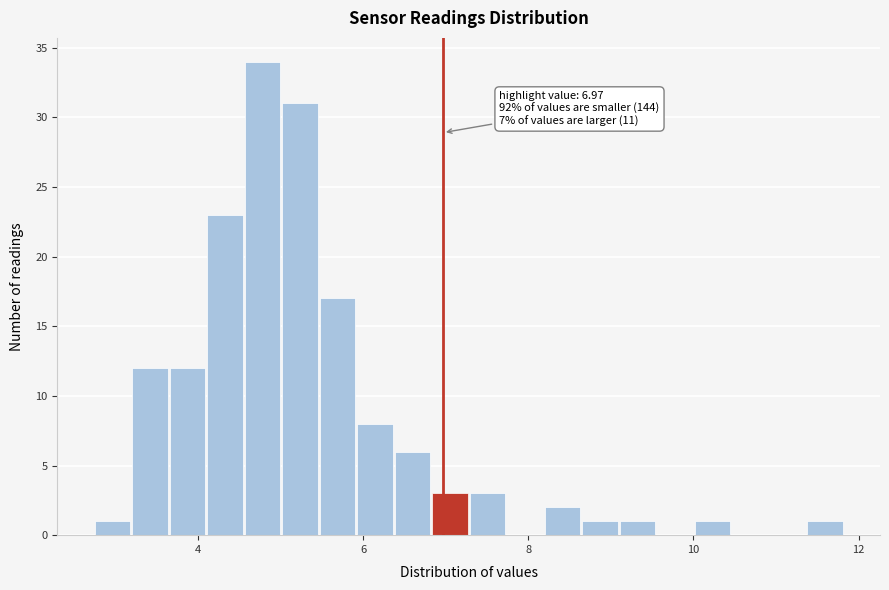

Read against the x-axis, roughly where is the centre of the tallest bar?

4.8